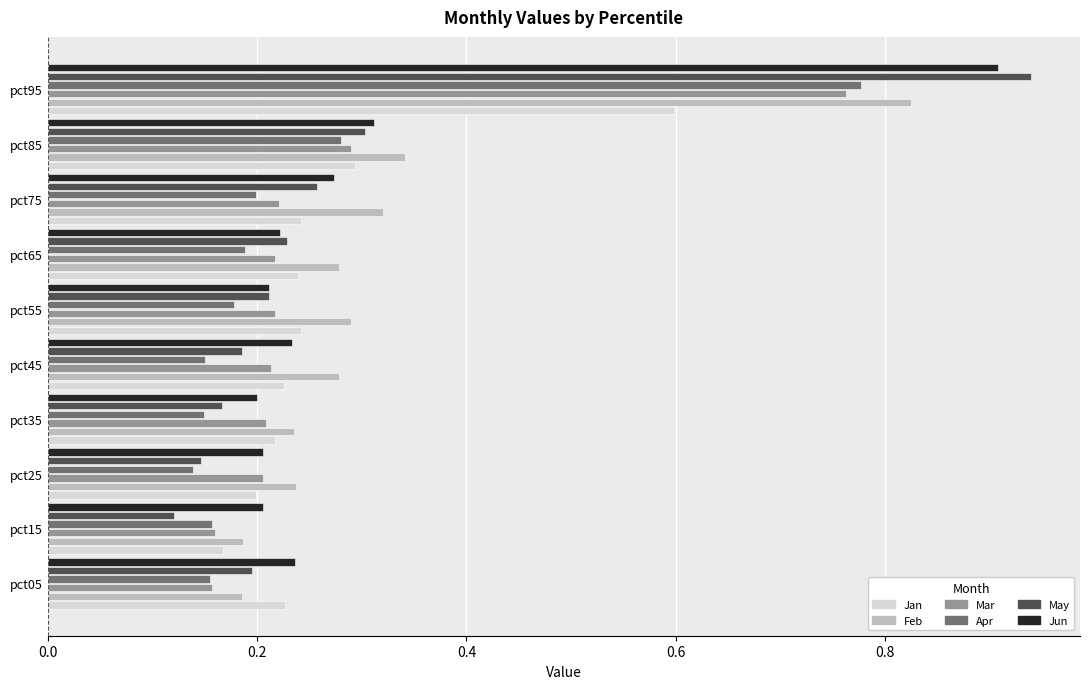

List the series in order of their peak value, lowest first.

Jan, Mar, Apr, Feb, Jun, May